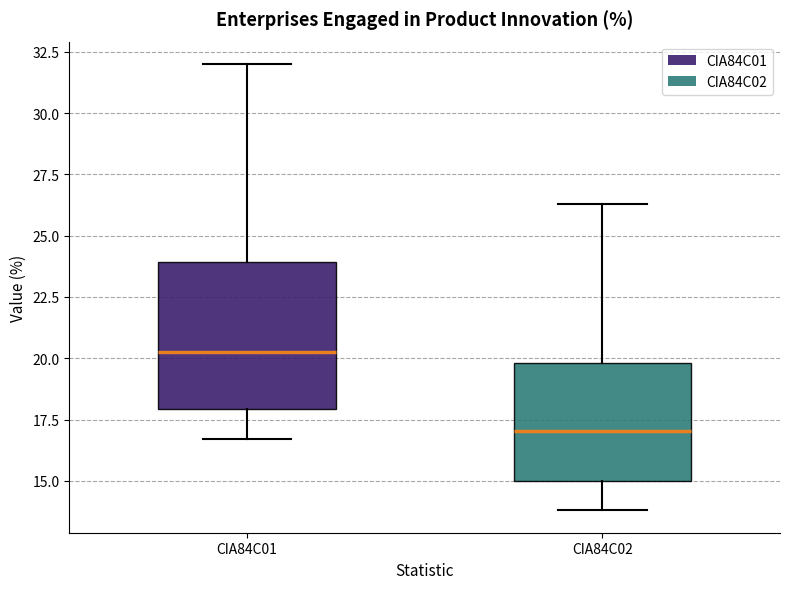

Which box has the highest median line?

CIA84C01